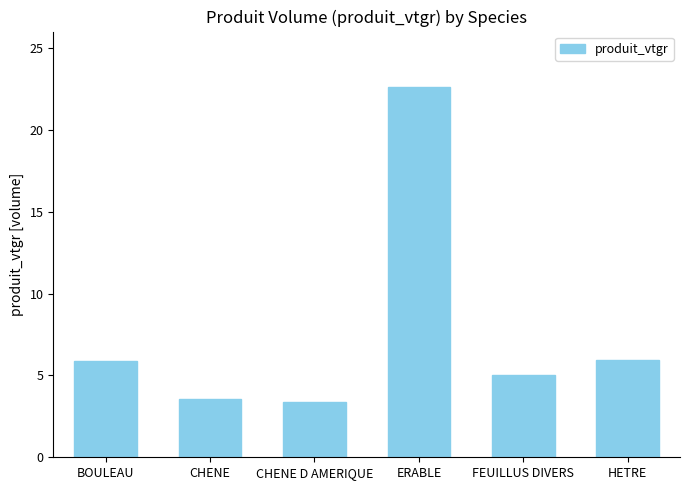

Does the chart contain stacked bars?

No